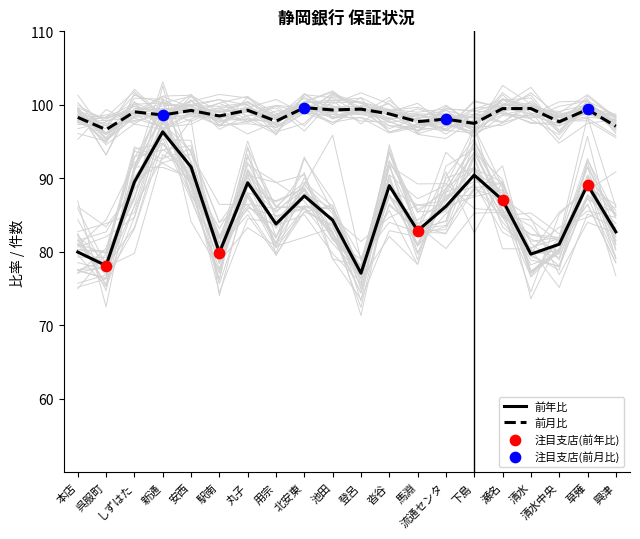

What are all the series names shown in the legend?

前年比, 前月比